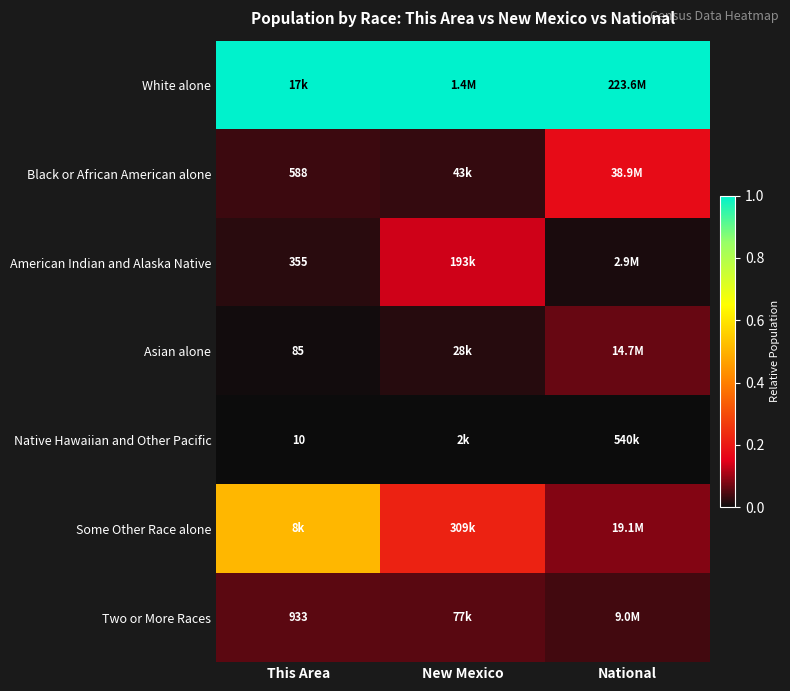

At New Mexico, list the series in order from smallest to largest.

Native Hawaiian and Other Pacific, Asian alone, Black or African American alone, Two or More Races, American Indian and Alaska Native, Some Other Race alone, White alone